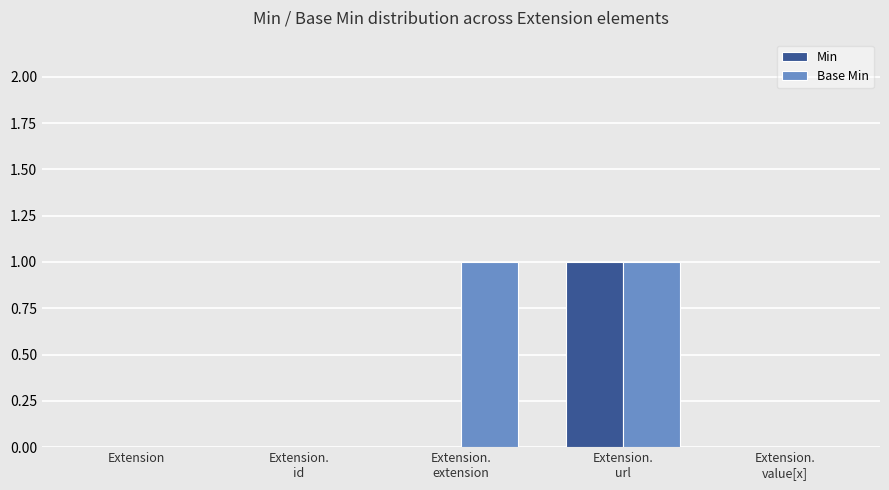

What is the total value across all series at Extension.
extension?

1